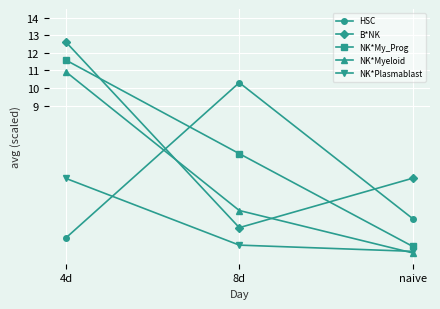

What is the value of the NK*My_Prog point at the 3rd from the left?

1.0